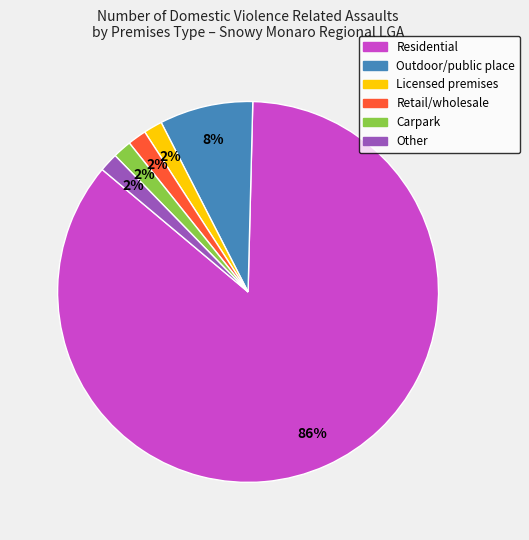

To the nearest percent, what is the average slice percentage?

17%